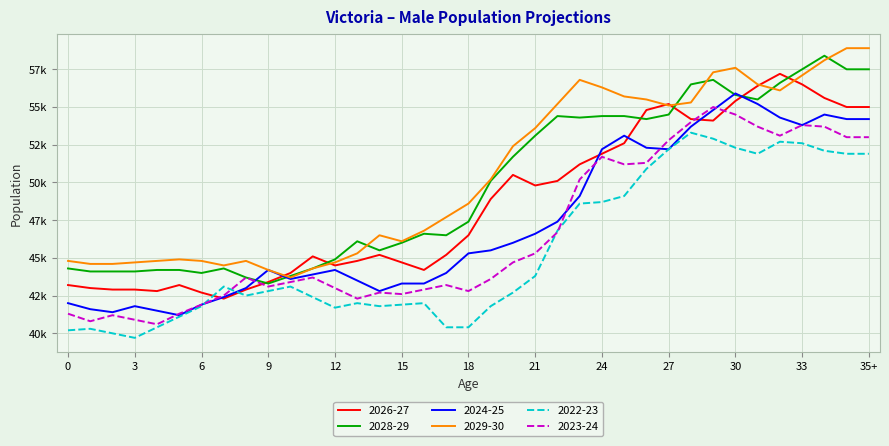

At which label does 2028-29 first exceed 47400?

19